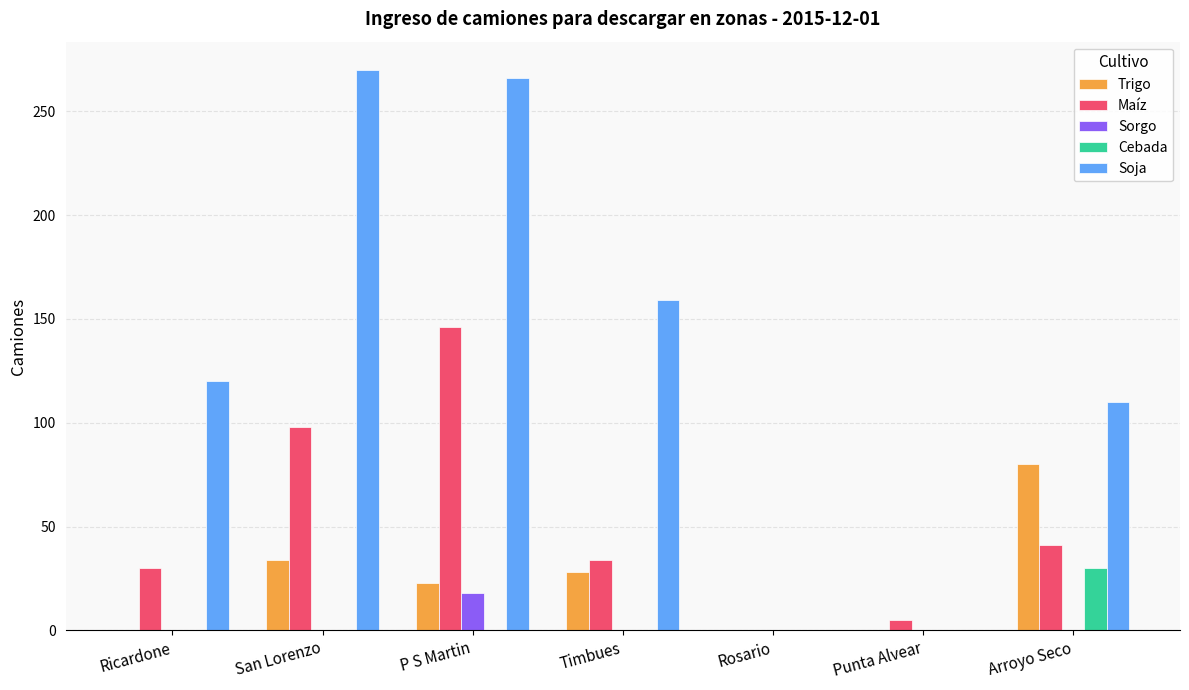

What is the average value of the Soja series?

132